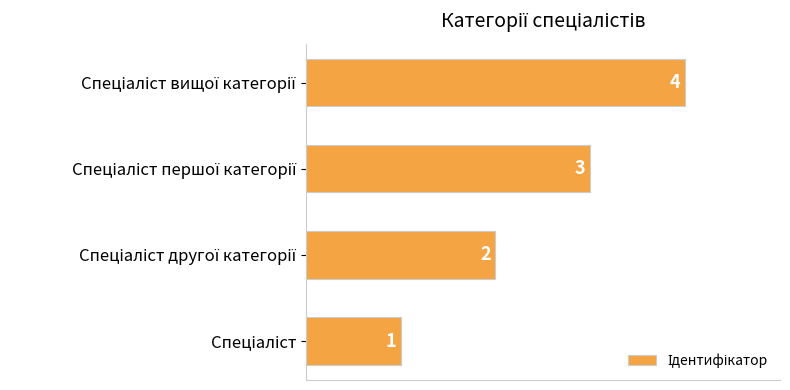

What is the difference between the maximum and minimum values?

3